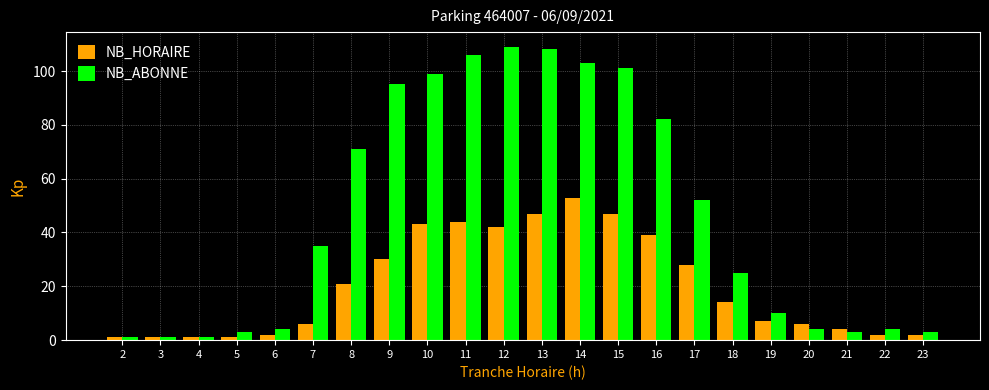

How many groups of bars are there?

22